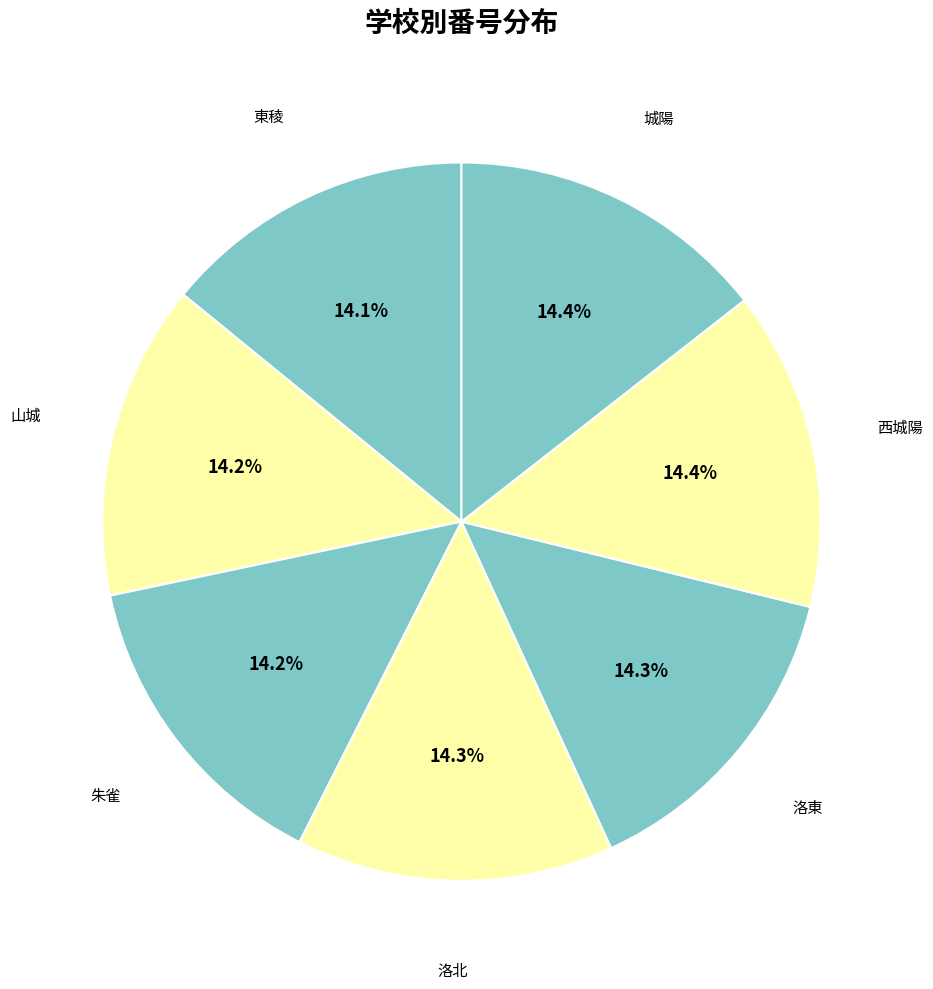

The 西城陽 slice represents 8% of the pie. True or false?

False